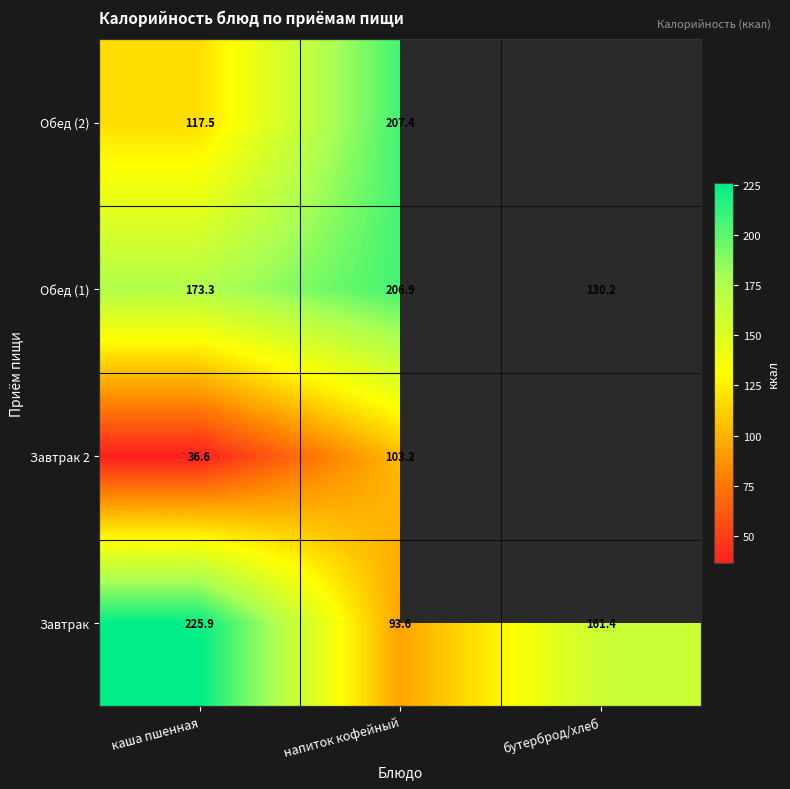

Is the value of Завтрак at напиток кофейный greater than the value of Завтрак 2 at напиток кофейный?

No